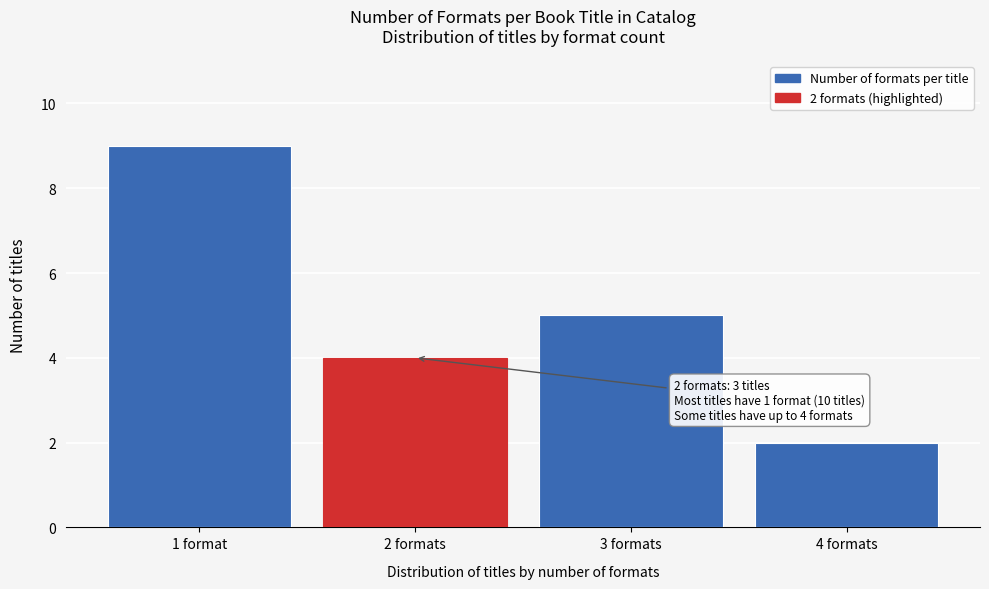

Reading left to right, extract all data points from this chart.

9	4	5	2